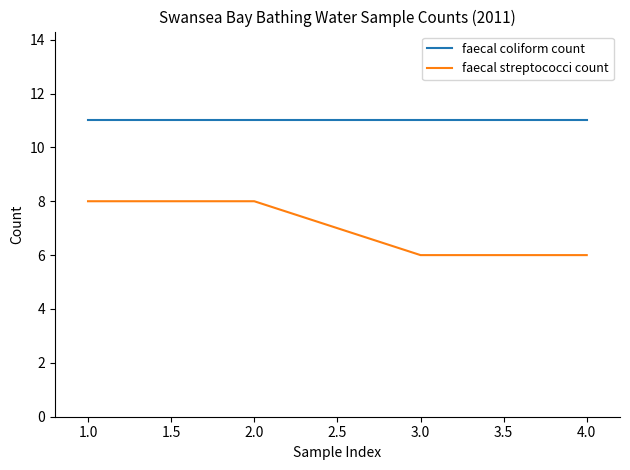

What is the sum of all faecal streptococci count values?

28